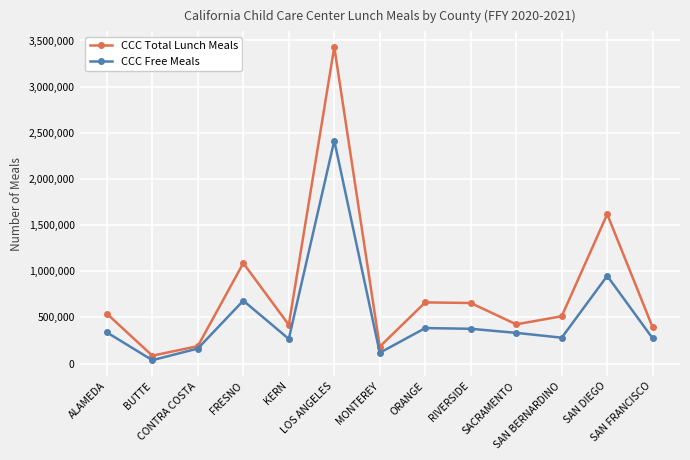

Is the value of CCC Total Lunch Meals at ORANGE greater than the value of CCC Free Meals at RIVERSIDE?

Yes